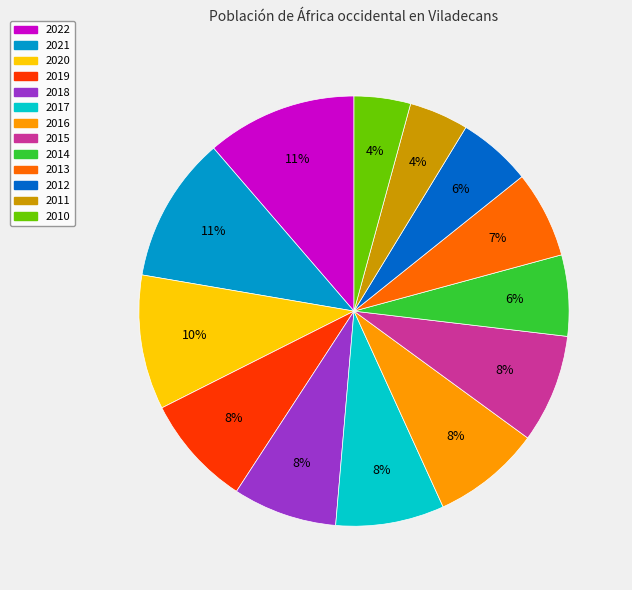

True or false: 2011 accounts for 12% of the total.

False